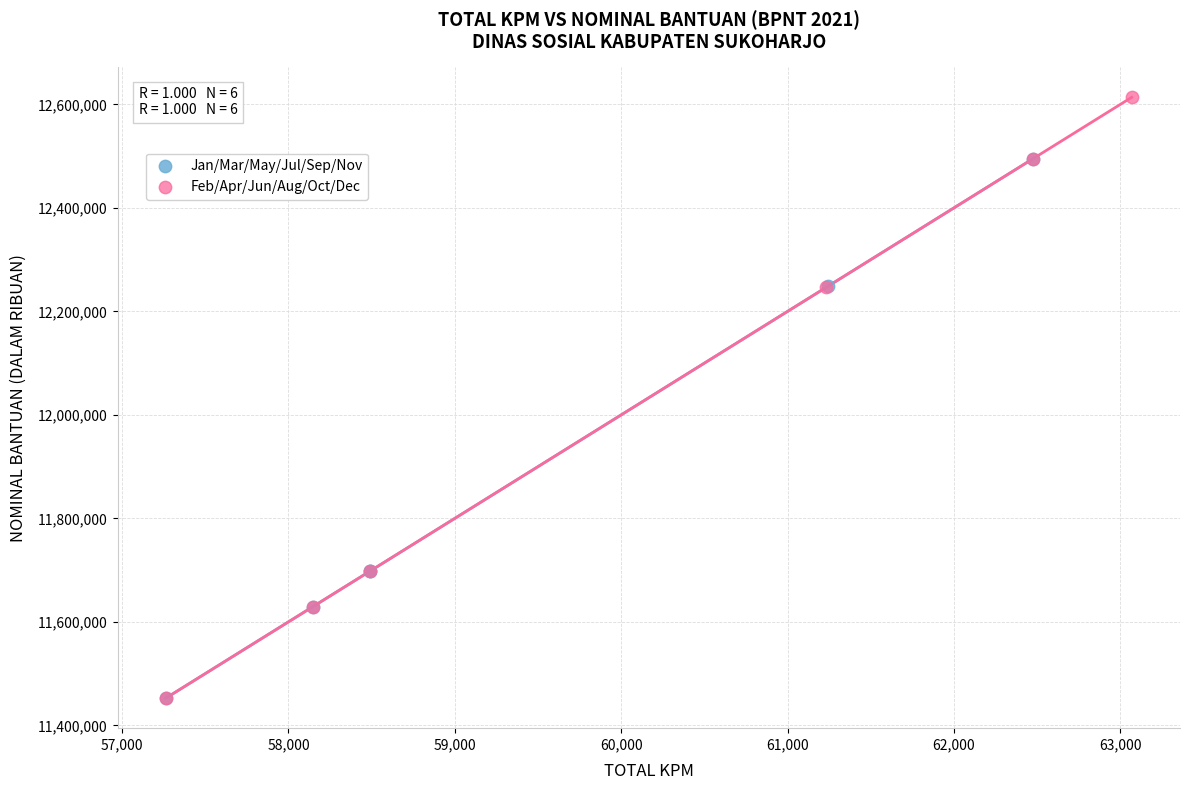

Which series has the largest Y range (max minus min)?

Feb/Apr/Jun/Aug/Oct/Dec